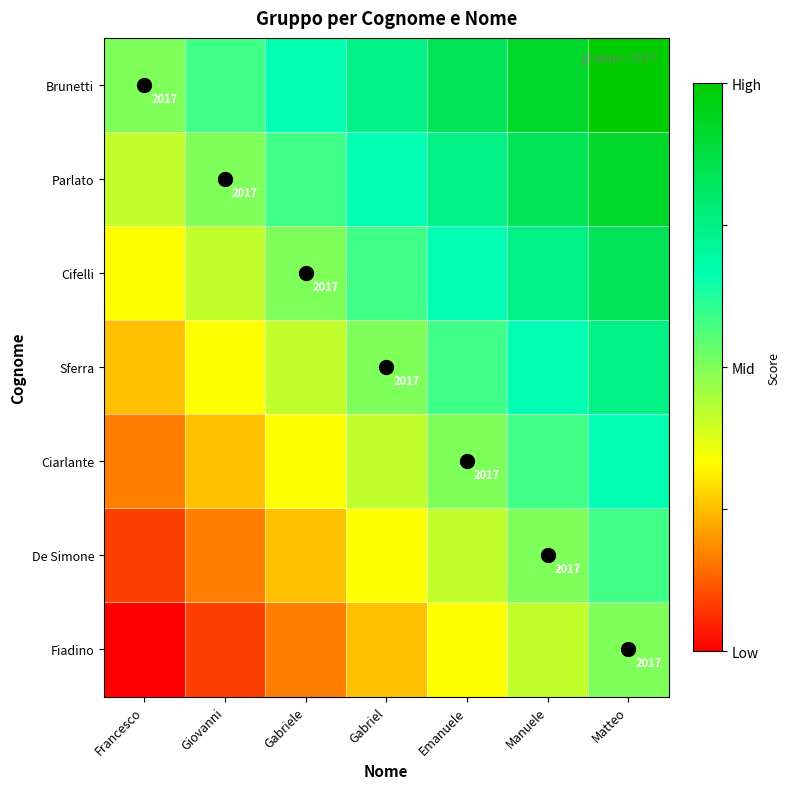

List the series in order of their peak value, lowest first.

Fiadino, De Simone, Ciarlante, Sferra, Cifelli, Parlato, Brunetti